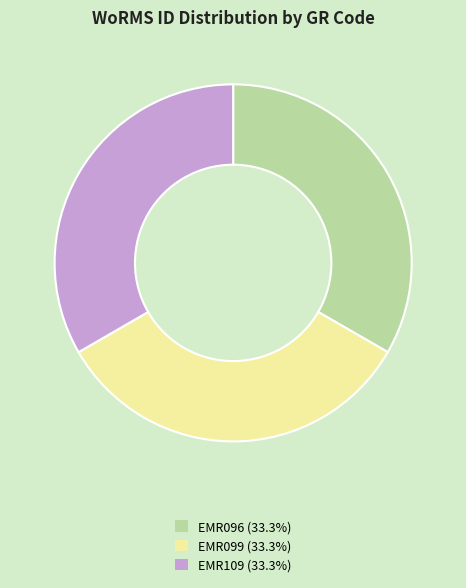

Approximately how many times larger is the value at EMR109 (33.3%) compared to EMR096 (33.3%)?

1.0